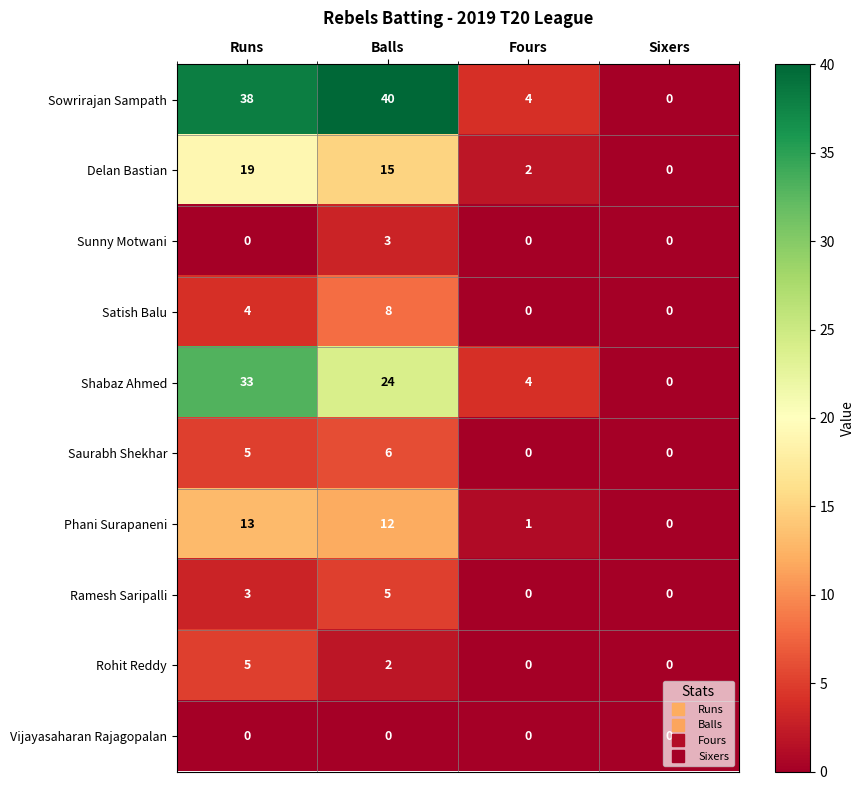

How many data points does each series have?

4